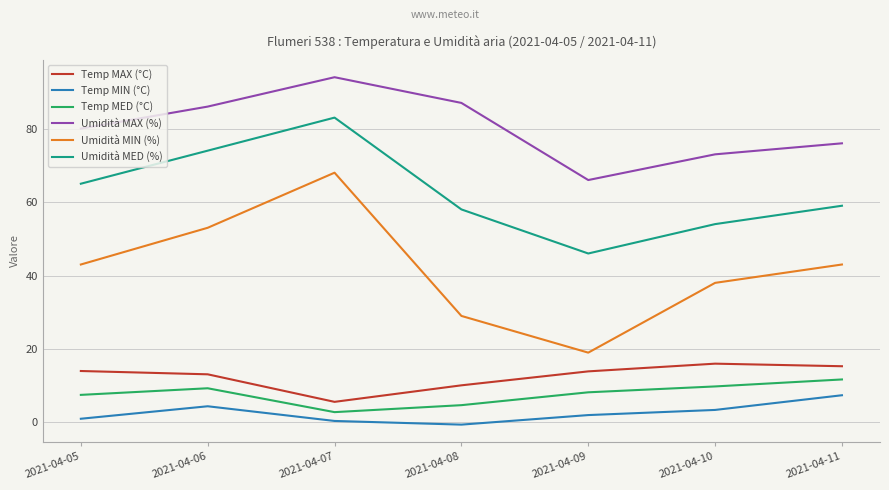

At which category does the chart reach its peak across all series?

2021-04-07